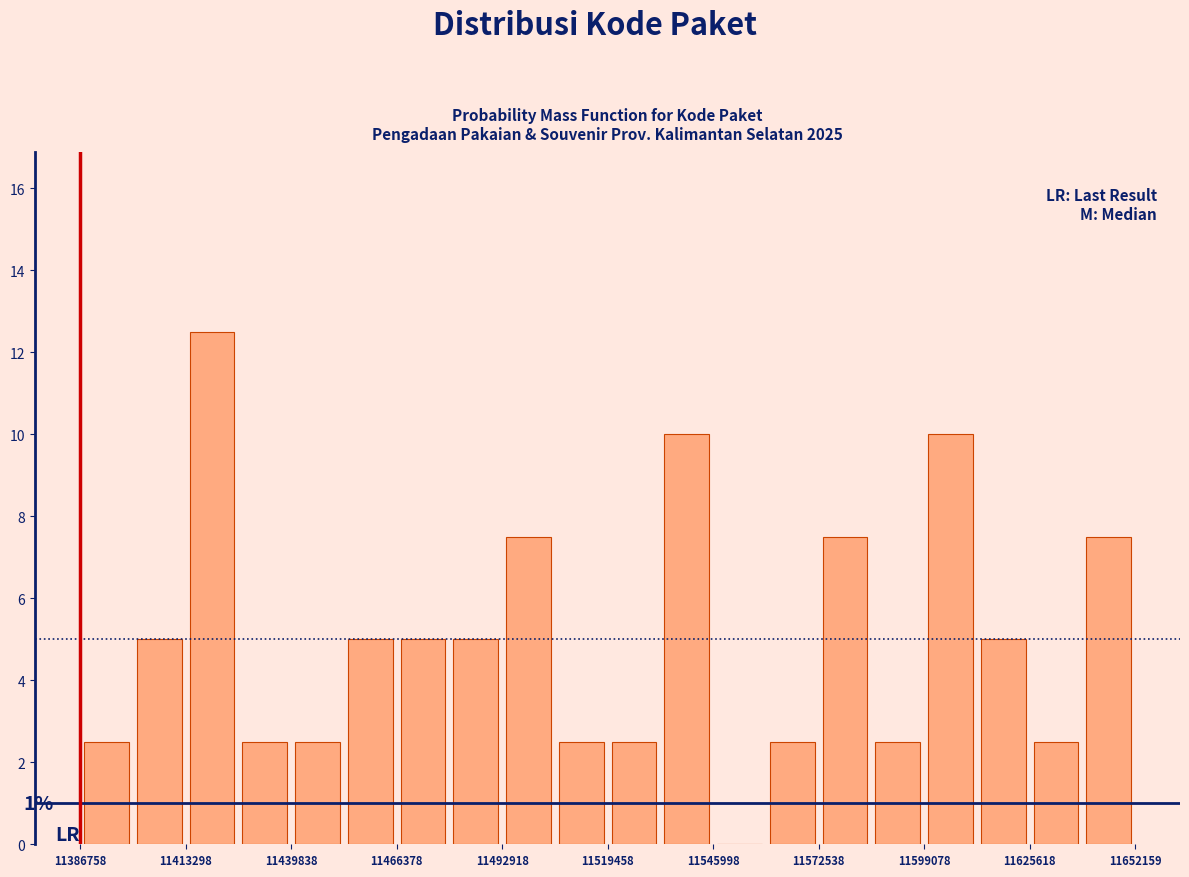

Read against the x-axis, roughly where is the centre of the tallest bar?

11420000